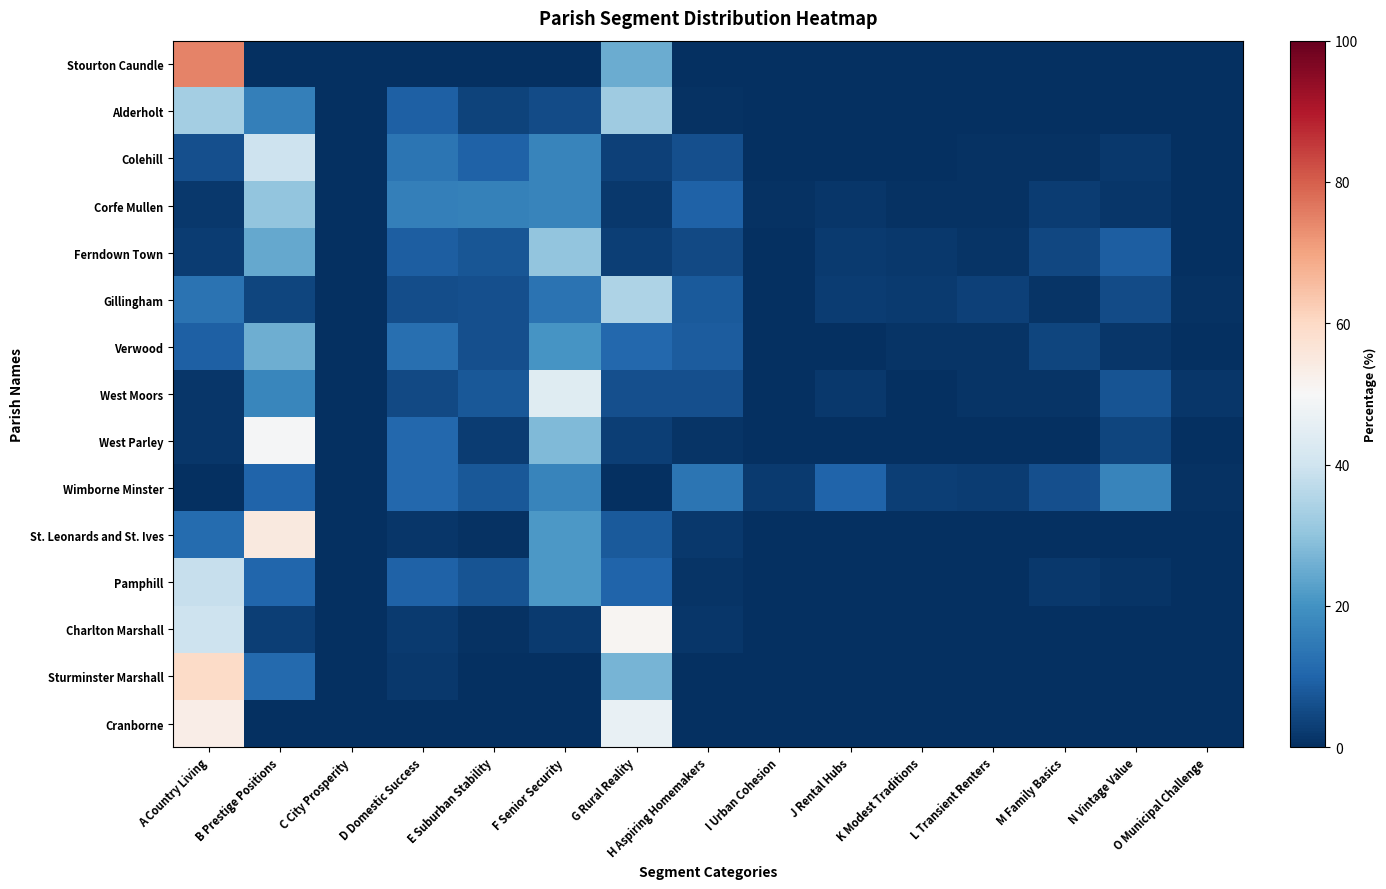

Which series has the largest total across all categories?

Stourton Caundle